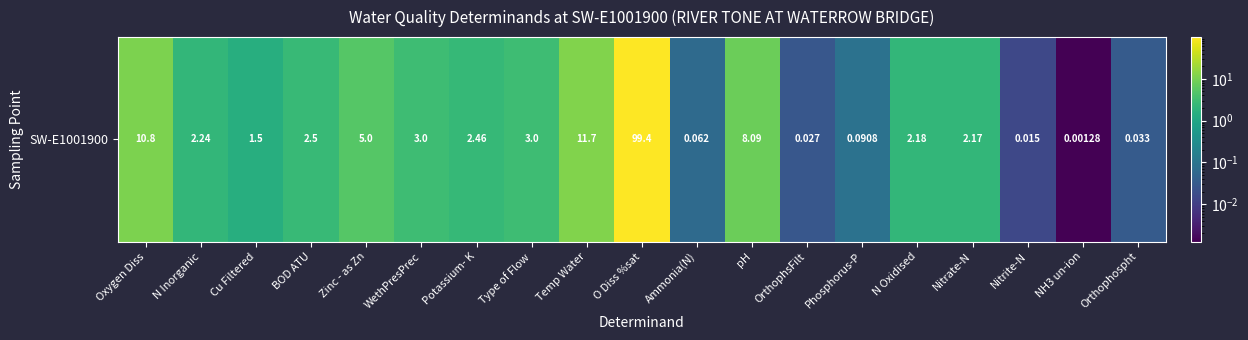

How many data points are less than 2?

7